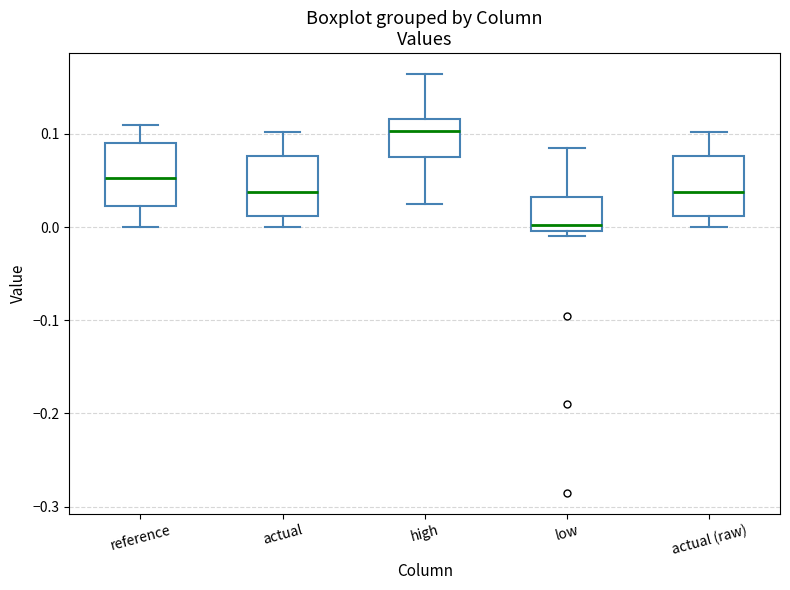

Where does the median line of the box for actual (raw) sit on the y-axis? The values are not printed on the chart, so give them approximately, as read against the axis.

0.04